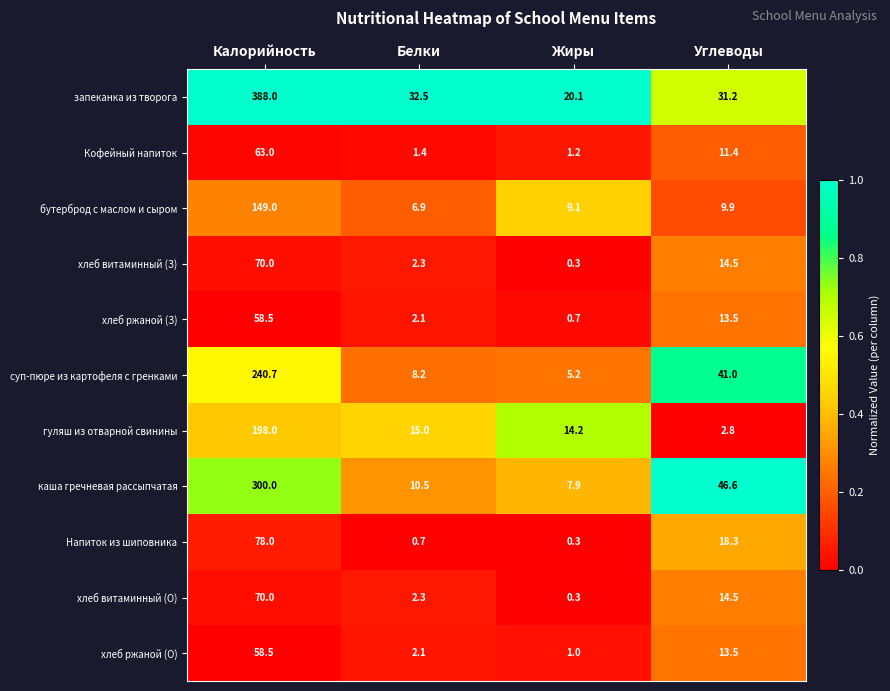

At which category is the sum across all series the highest?

Калорийность